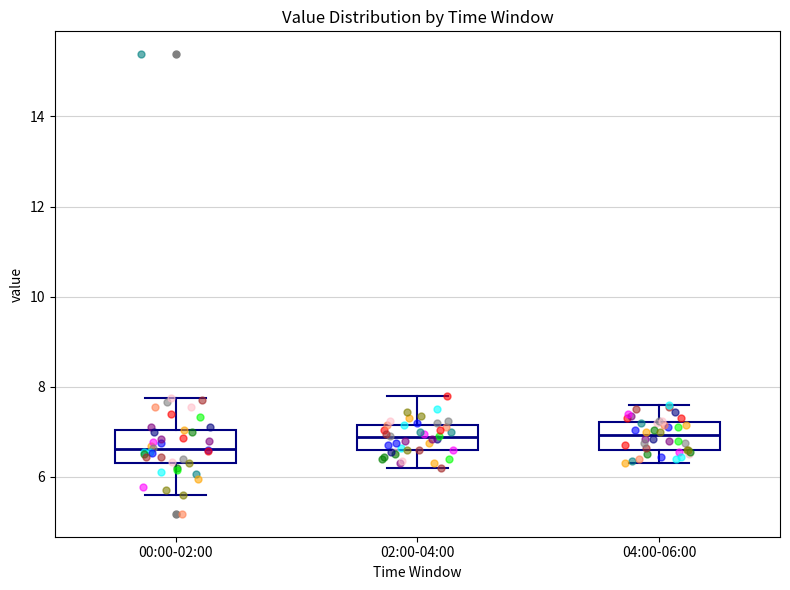

Reading left to right, read every box against the y-axis: the position of its median line, the range the box covers, and the ends of its whiskers. The values are not printed on the chart, so give them approximately, as read against the axis.

00:00-02:00: median 6.6, box 6.4 to 7.0, whiskers 5.6 to 7.8
02:00-04:00: median 6.8, box 6.6 to 7.2, whiskers 6.2 to 7.8
04:00-06:00: median 7.0, box 6.6 to 7.2, whiskers 6.4 to 7.6